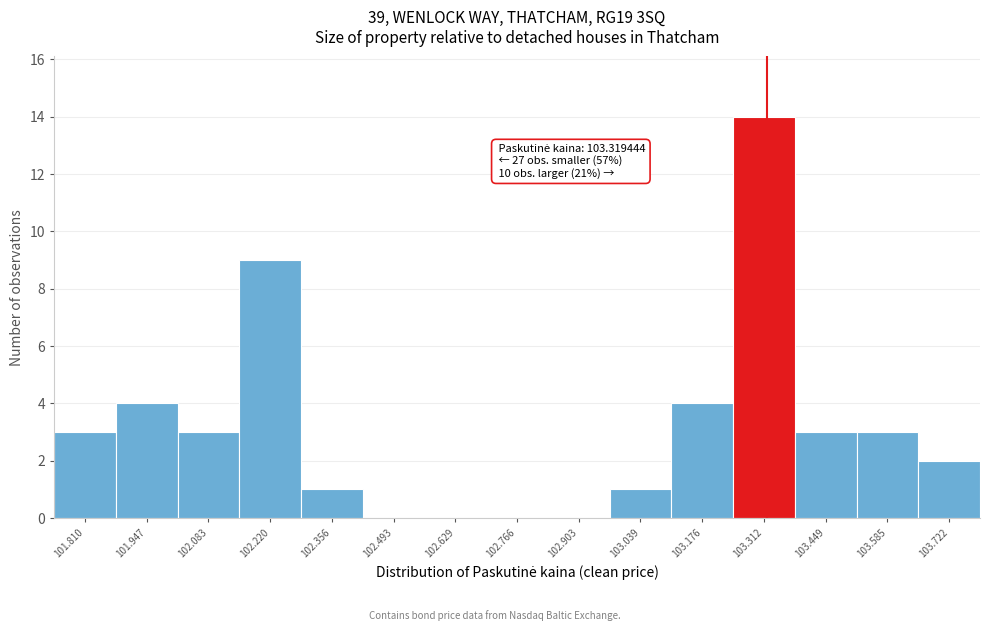

Over which range of the x-axis is the bar tallest?

103.24 to 103.38